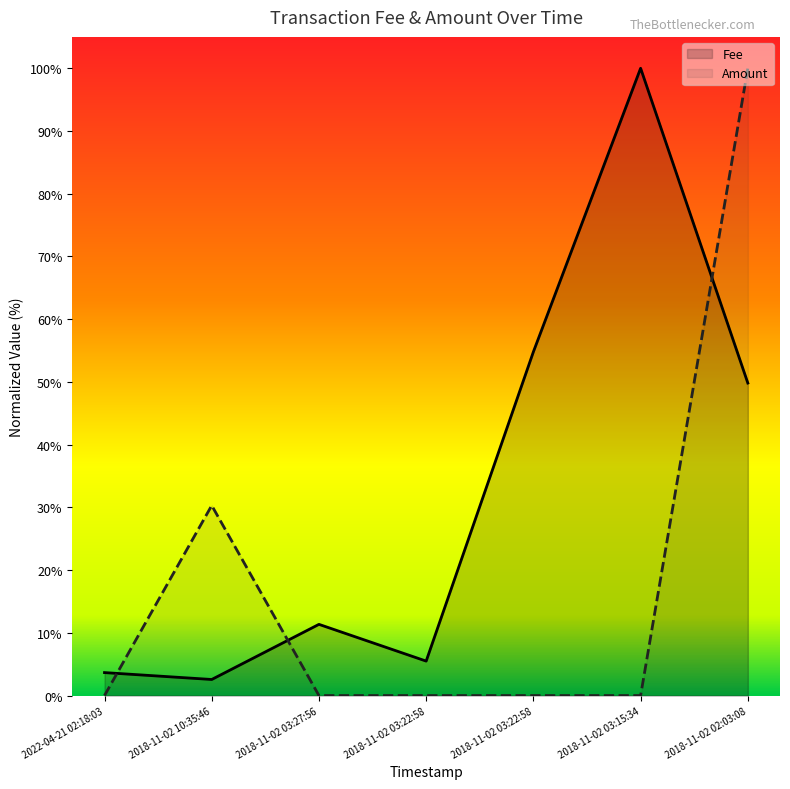

What is the label of the 4th point from the right?

2018-11-02 03:22:58